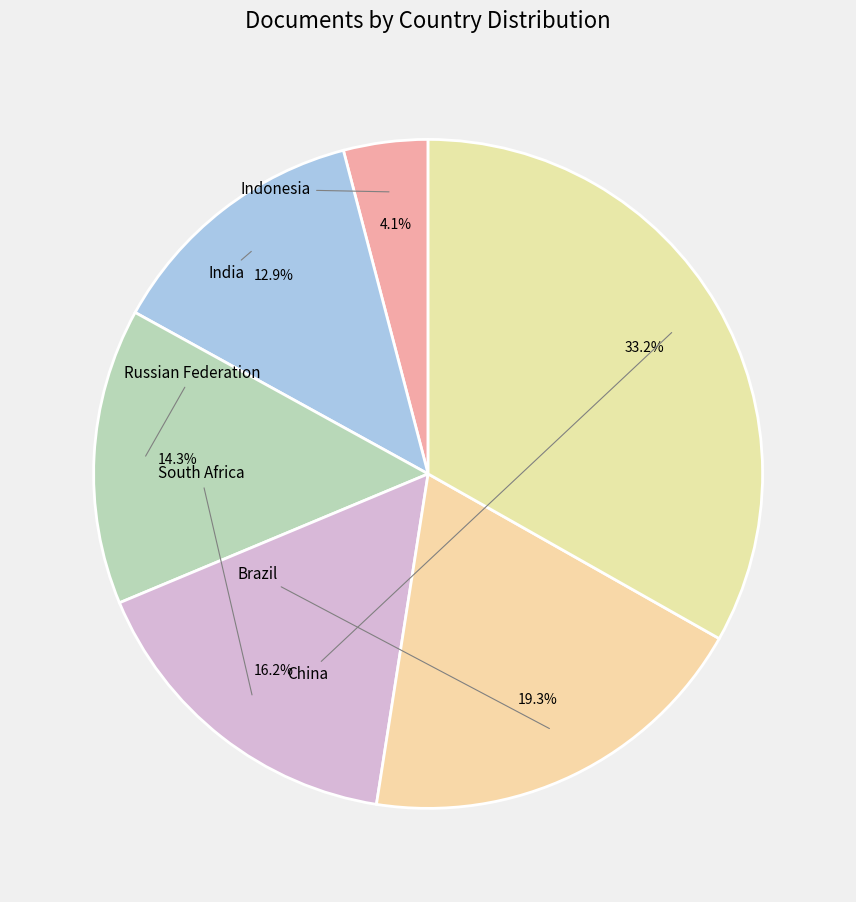

True or false: Russian Federation accounts for 14% of the total.

True